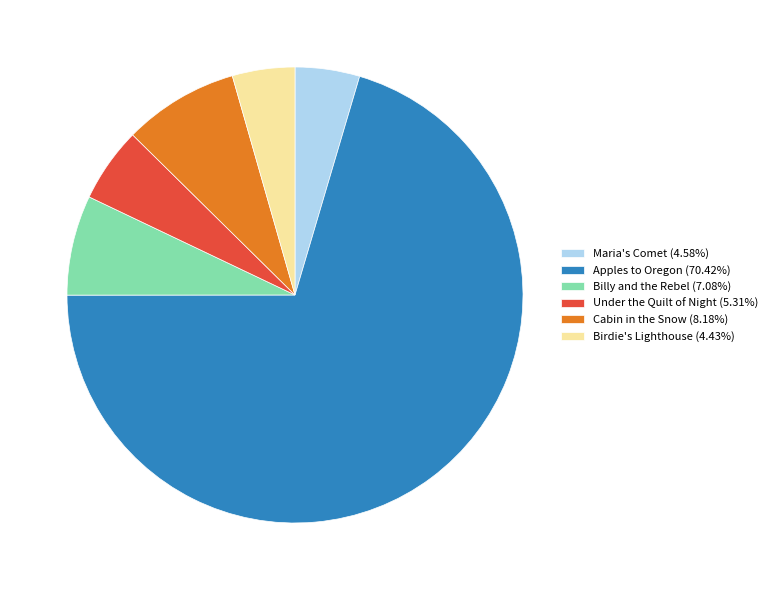

Is the sum of Under the Quilt of Night (5.31%) and Billy and the Rebel (7.08%) greater than half?

No